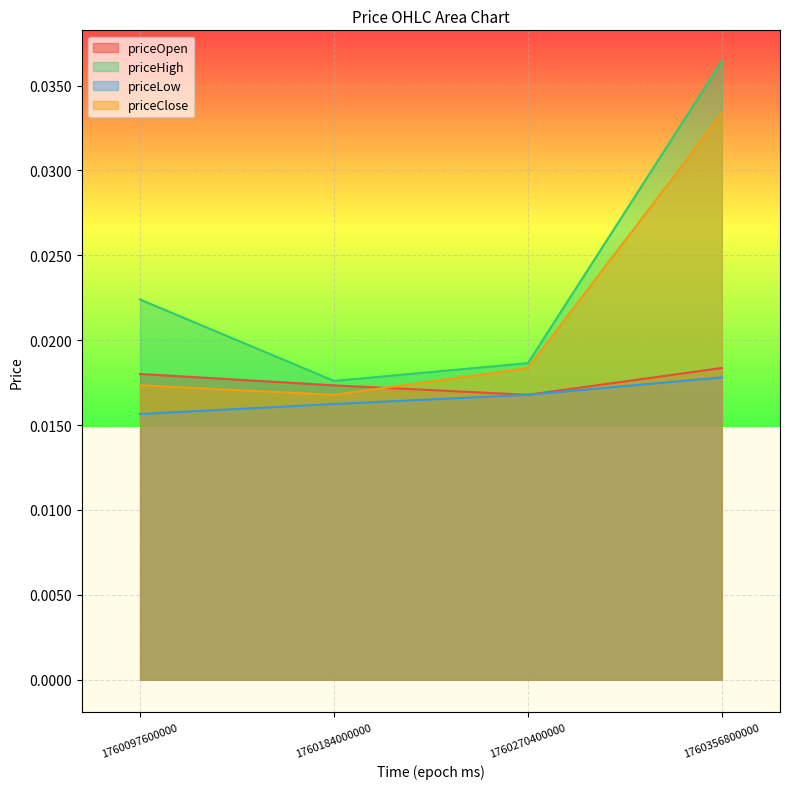

At how many categories does at least one series exceed 0?

4